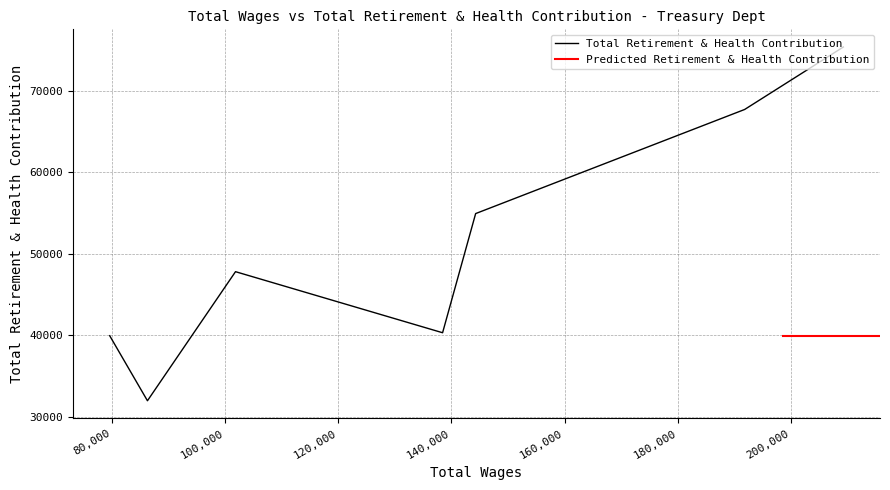

The value at 209283.0 is 47148. True or false?

False